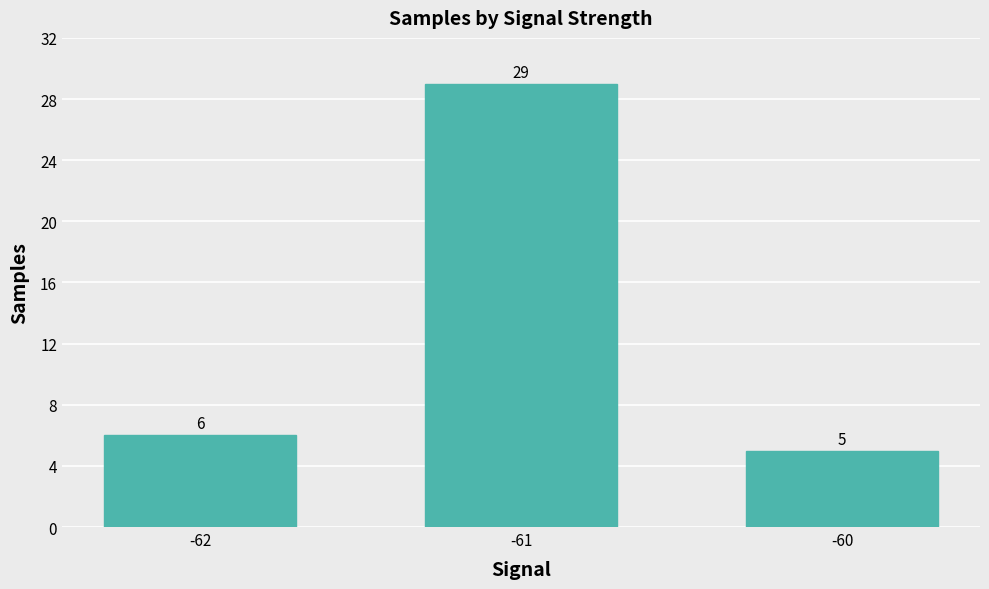

The chart shows a value of 29 at -61. True or false?

True